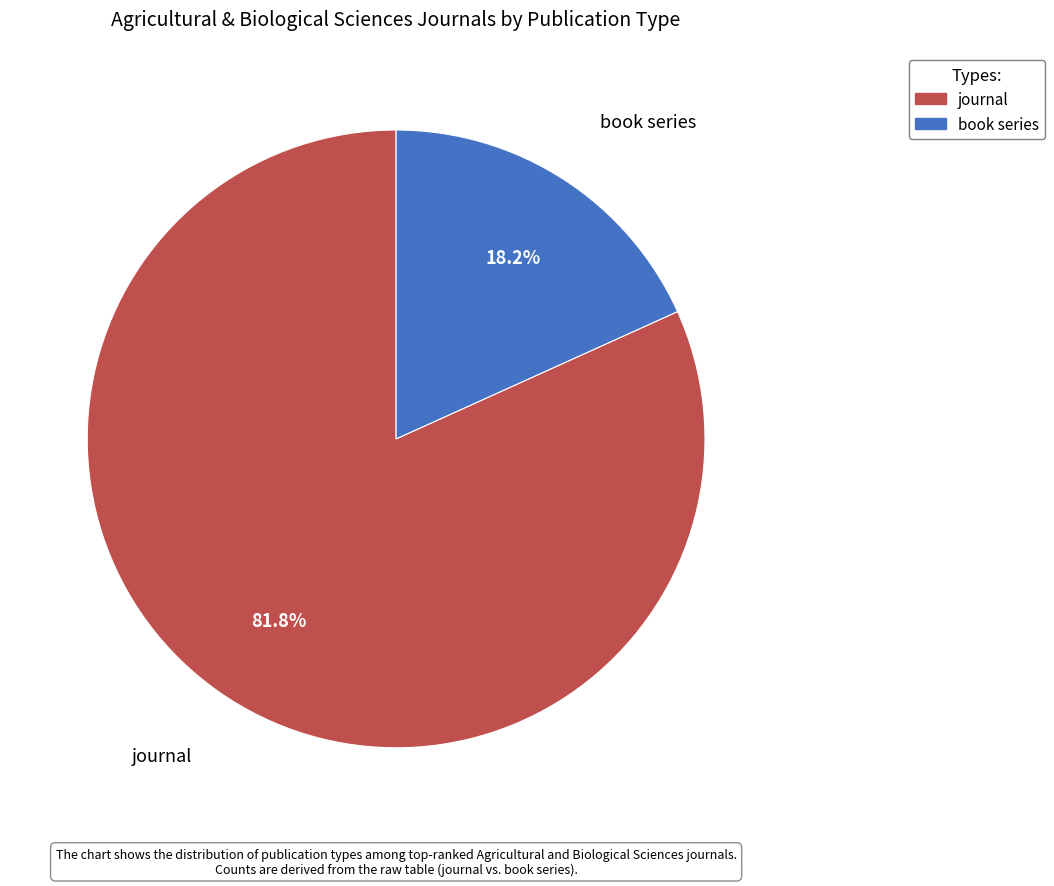

Between book series and journal, which is larger?

journal